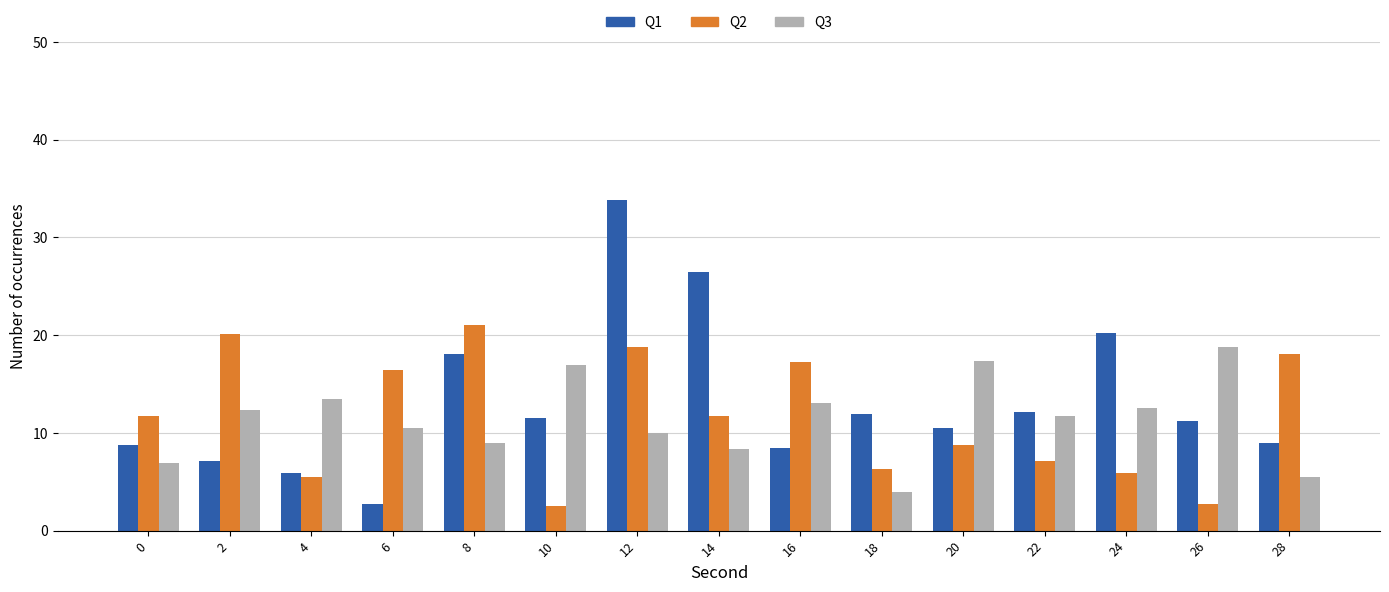

The Q2 series shows 4.6 at 26. True or false?

False